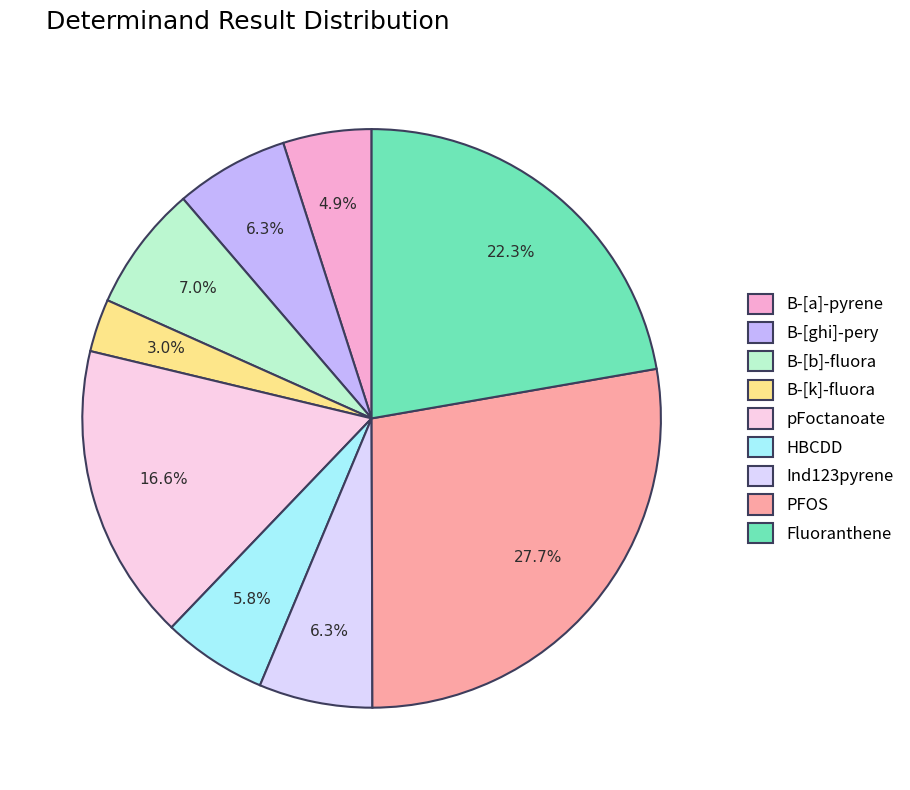

To the nearest percent, what is the average slice percentage?

11%